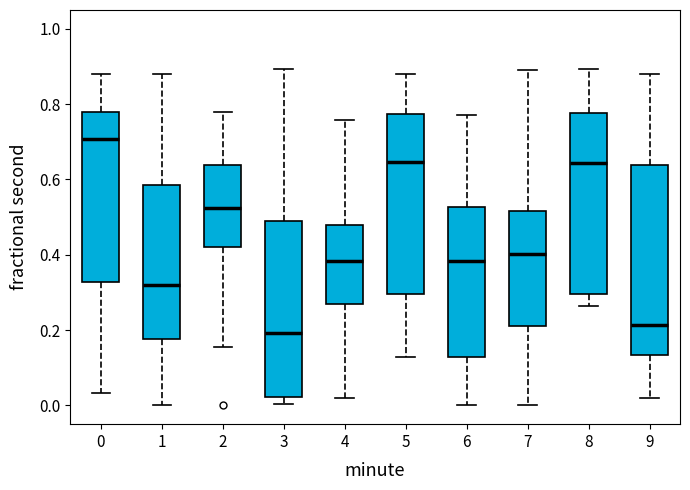

Where does the lower whisker of the box at x = 7 end on the y-axis? The values are not printed on the chart, so give them approximately, as read against the axis.

0.00